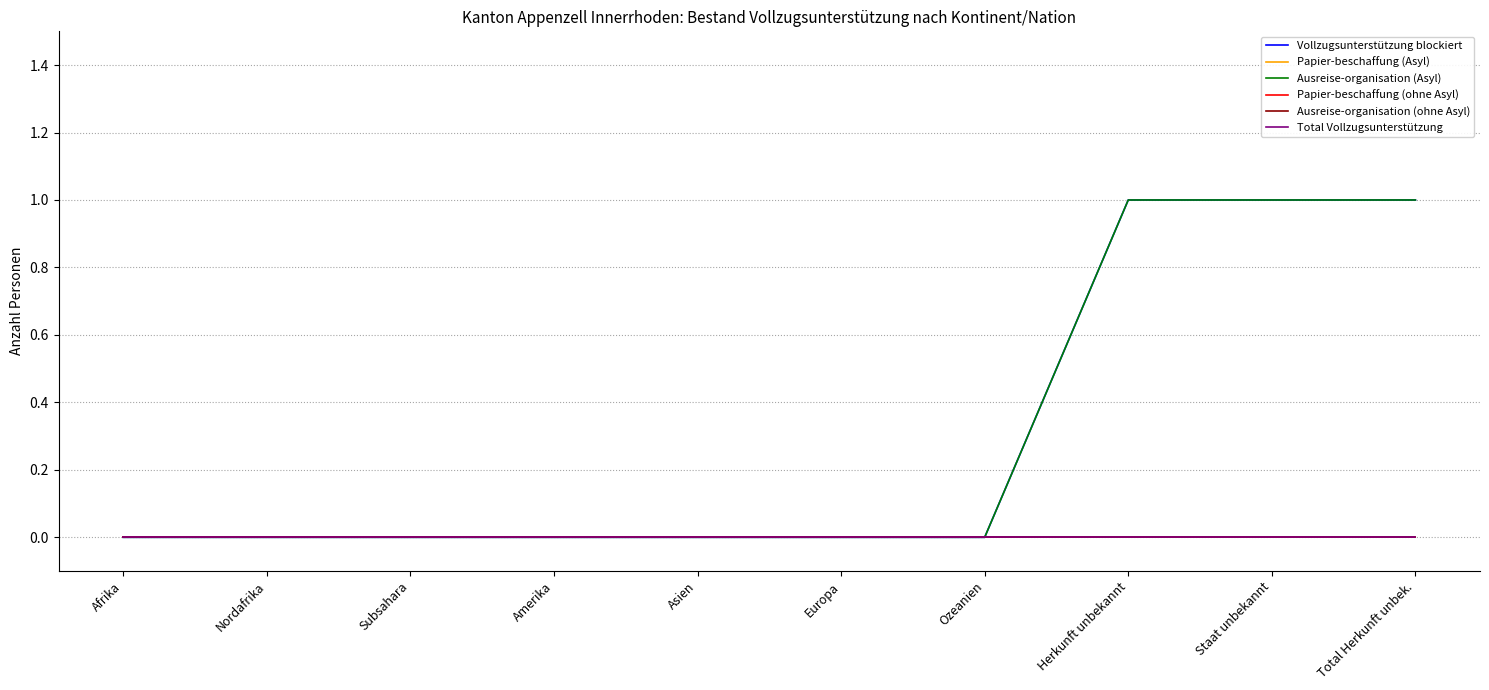

Is this an area chart (filled region under the line)?

No